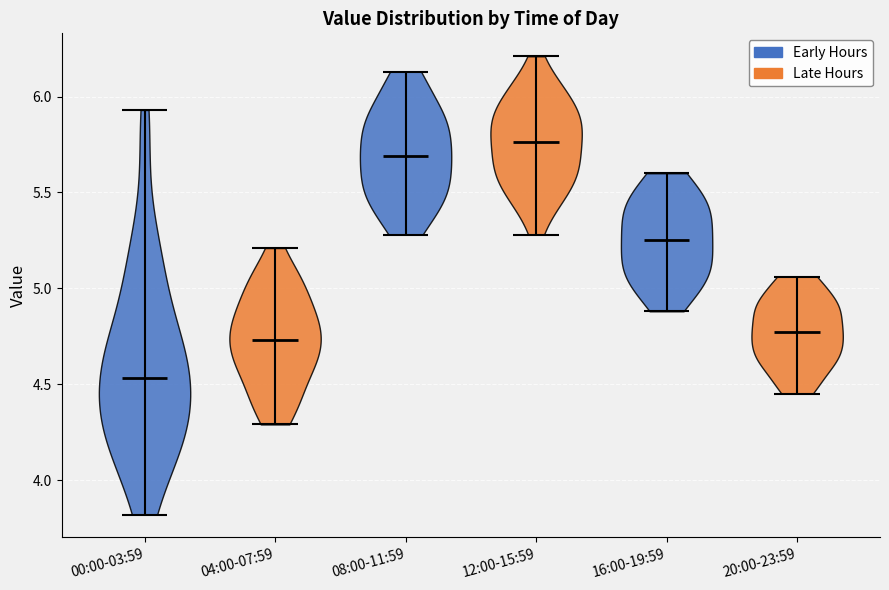

Reading left to right, read every violin against the y-axis: where its median line is, and the lowest and highest points it reaches. The values are not printed on the chart, so give them approximately, as read against the axis.

00:00-03:59: median line 4.55, lowest point 3.80, highest point 5.95
04:00-07:59: median line 4.75, lowest point 4.30, highest point 5.20
08:00-11:59: median line 5.70, lowest point 5.30, highest point 6.15
12:00-15:59: median line 5.75, lowest point 5.30, highest point 6.20
16:00-19:59: median line 5.25, lowest point 4.90, highest point 5.60
20:00-23:59: median line 4.75, lowest point 4.45, highest point 5.05